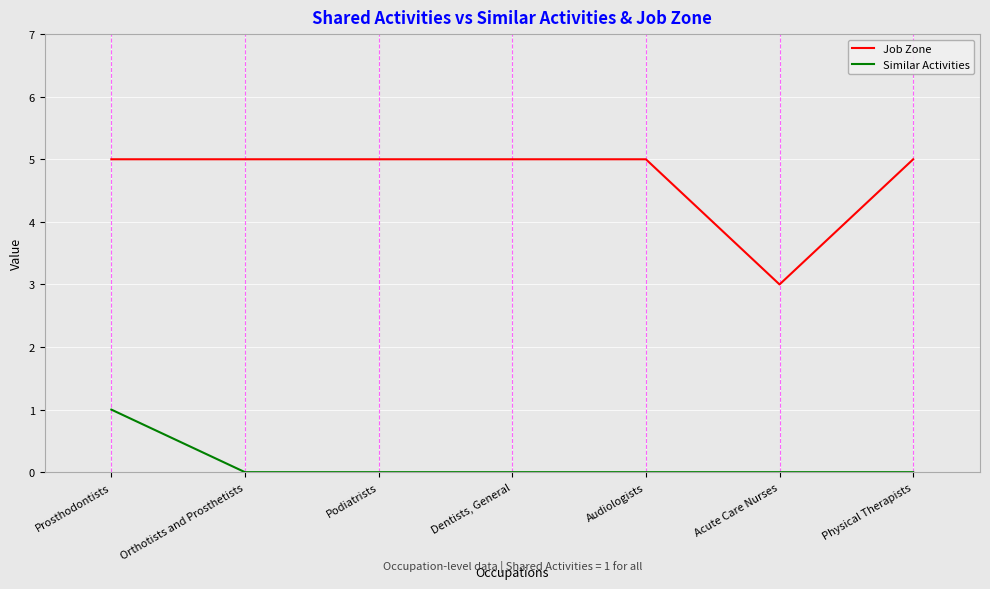

Rank the series at Audiologists from lowest to highest value.

Similar Activities, Job Zone